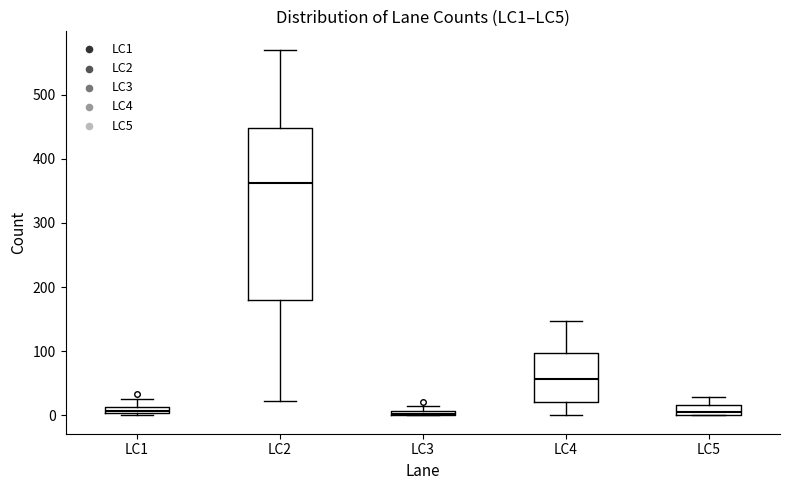

Comparing the boxes themselves (not the whiskers), which one is the tallest?

LC2